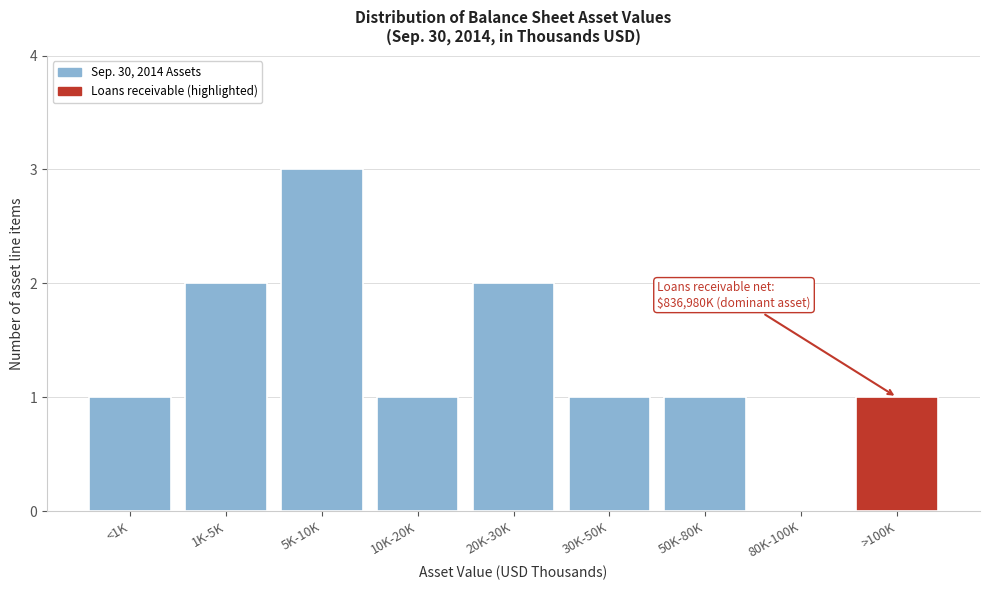

Reading left to right, extract all data points from this chart.

<1K=1	1K-5K=2	5K-10K=3	10K-20K=1	20K-30K=2	30K-50K=1	50K-80K=1	80K-100K=0	>100K=1